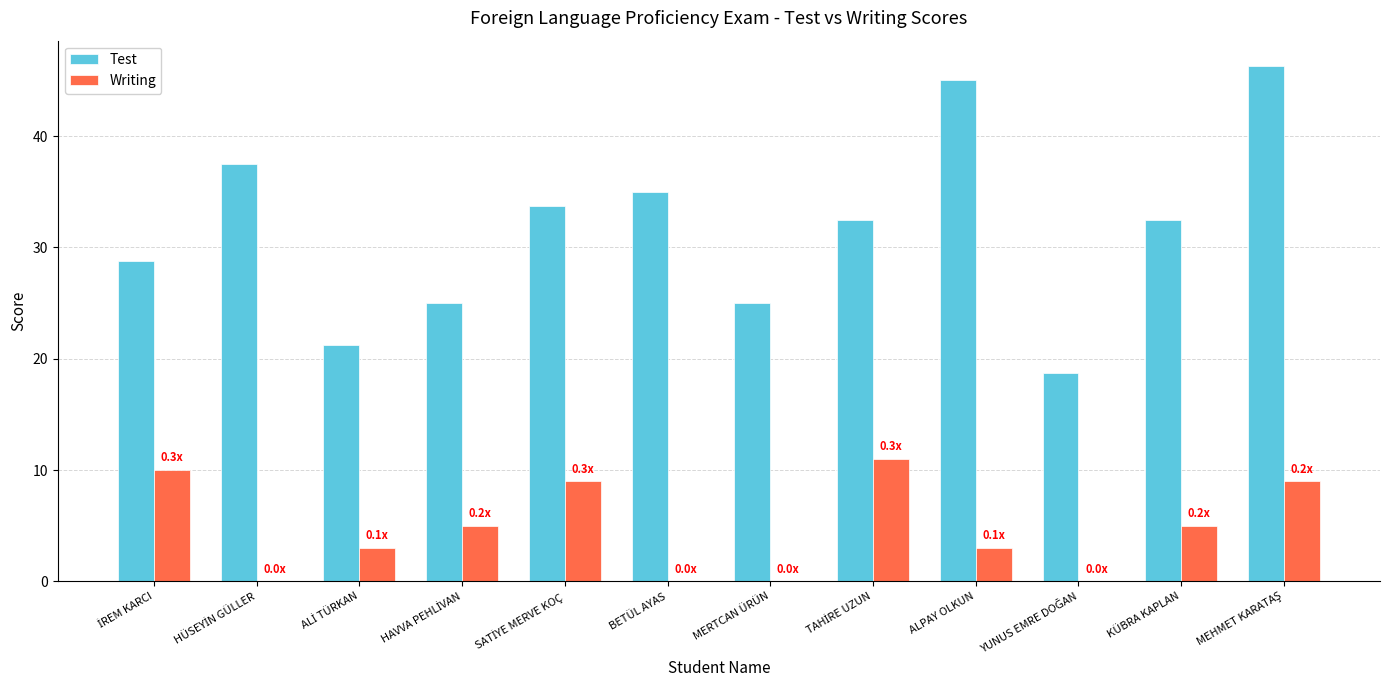

What is the sum of all Writing values?

55.0